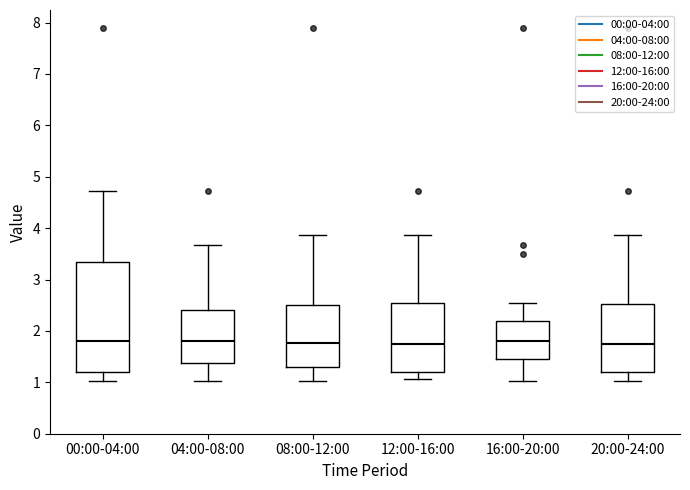

Reading left to right, transcribe this box plot: for each box, give where its median line is, the range the box spans, and where its two whiskers end, as read against the y-axis. The values are not printed on the chart, so give them approximately, as read against the axis.

00:00-04:00: median 1.8, box 1.2 to 3.4, whiskers 1.0 to 4.7
04:00-08:00: median 1.8, box 1.4 to 2.4, whiskers 1.0 to 3.7
08:00-12:00: median 1.8, box 1.3 to 2.5, whiskers 1.0 to 3.9
12:00-16:00: median 1.8, box 1.2 to 2.6, whiskers 1.1 to 3.9
16:00-20:00: median 1.8, box 1.5 to 2.2, whiskers 1.0 to 2.6
20:00-24:00: median 1.8, box 1.2 to 2.5, whiskers 1.0 to 3.9